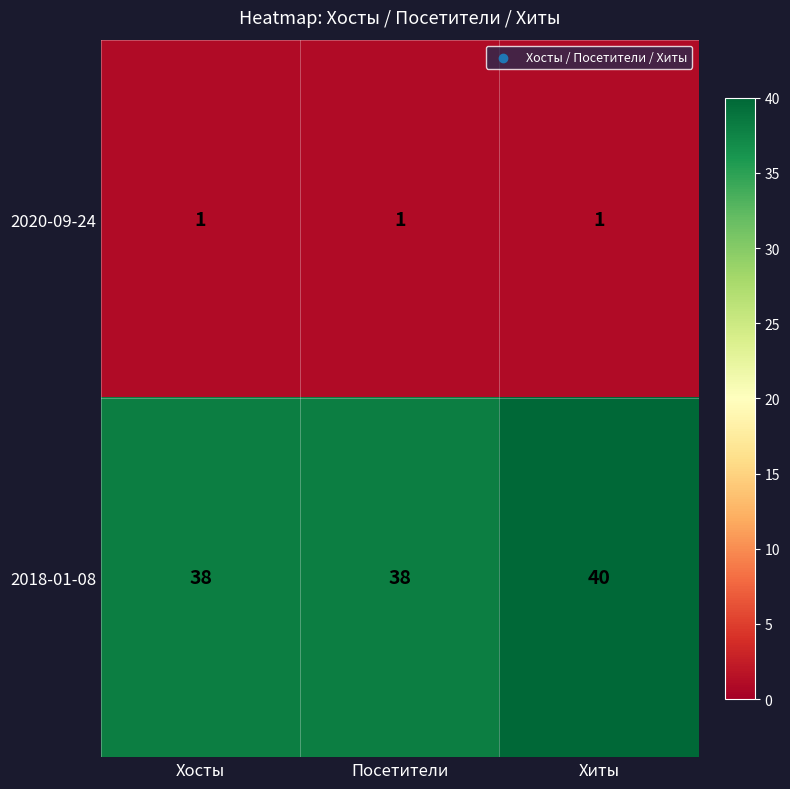

Reading right to left, extract all data points from this chart.

2020-09-24: 1	1	1
2018-01-08: 40	38	38